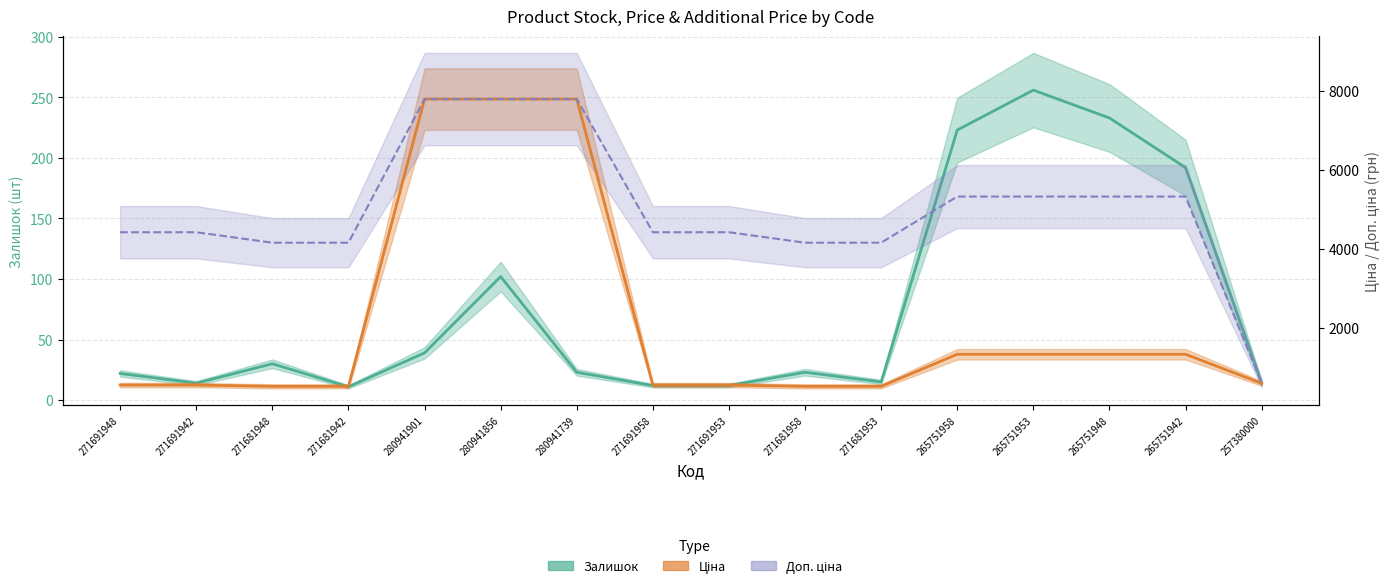

What is the difference between the Залишок values at 280941901 and 271691958?

27.0